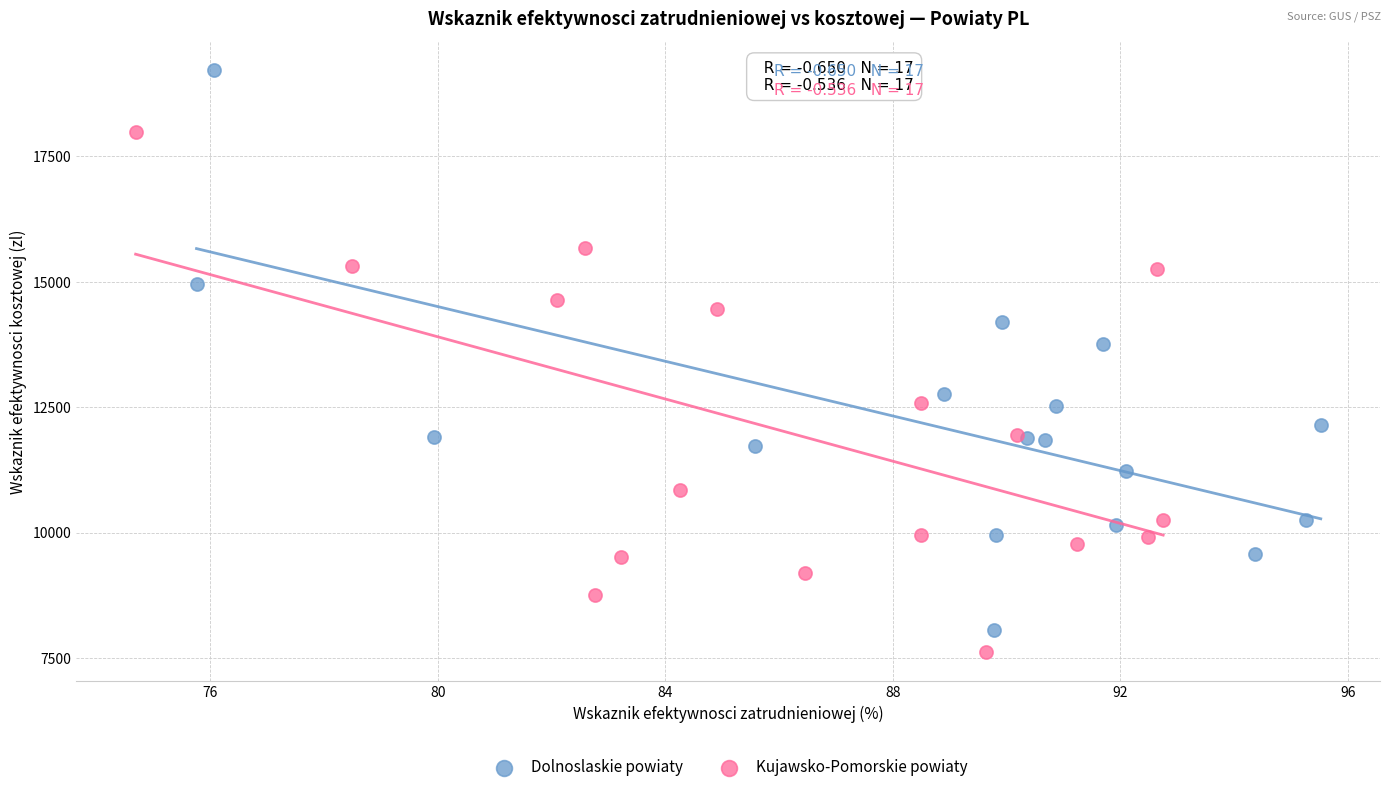

Which series has the widest spread of Y values?

Dolnoslaskie powiaty